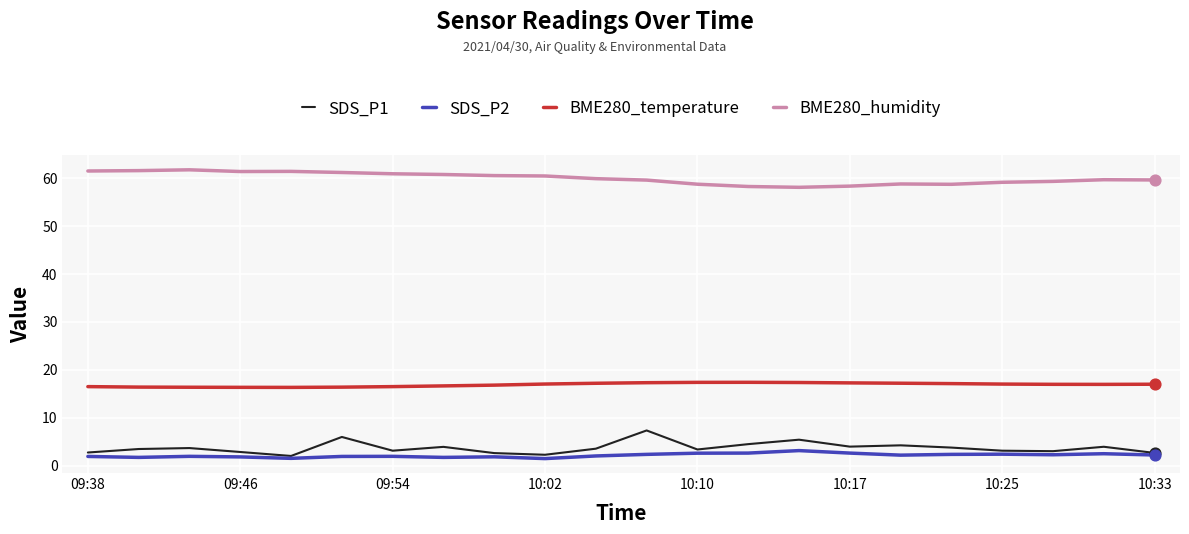

List the series in order of their peak value, highest first.

BME280_humidity, BME280_temperature, SDS_P1, SDS_P2